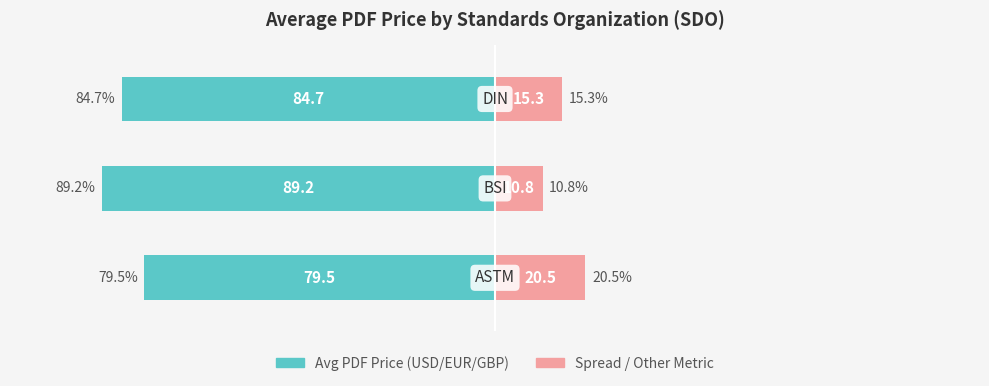

What value does the Std Dev / Spread series have at 1?

10.8